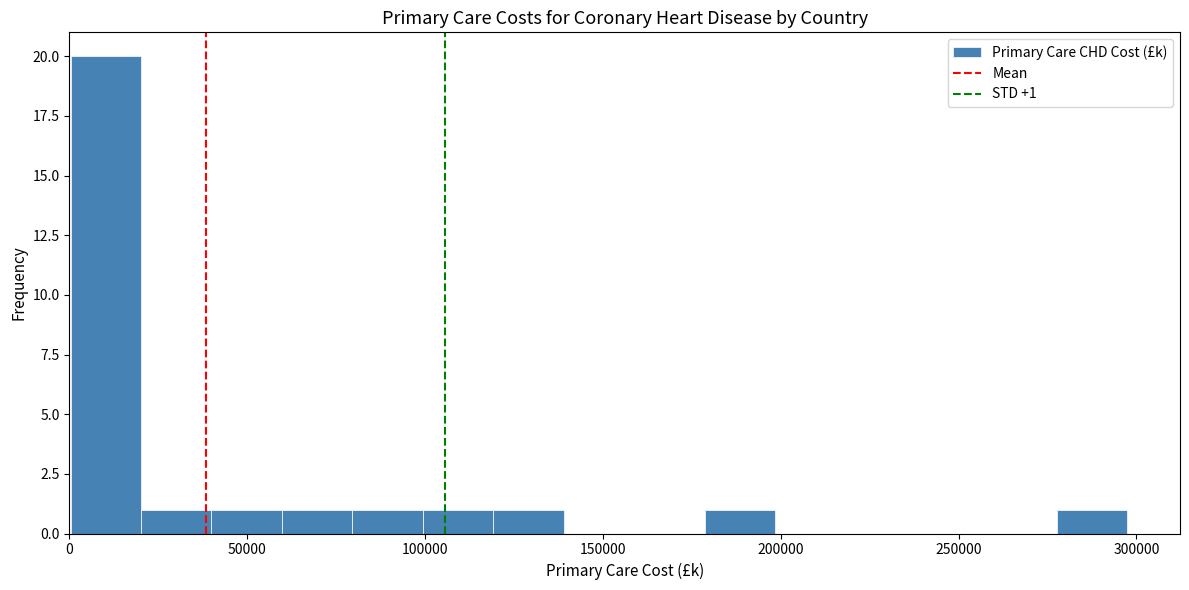

Read against the x-axis, roughly where is the centre of the tallest bar?

10000